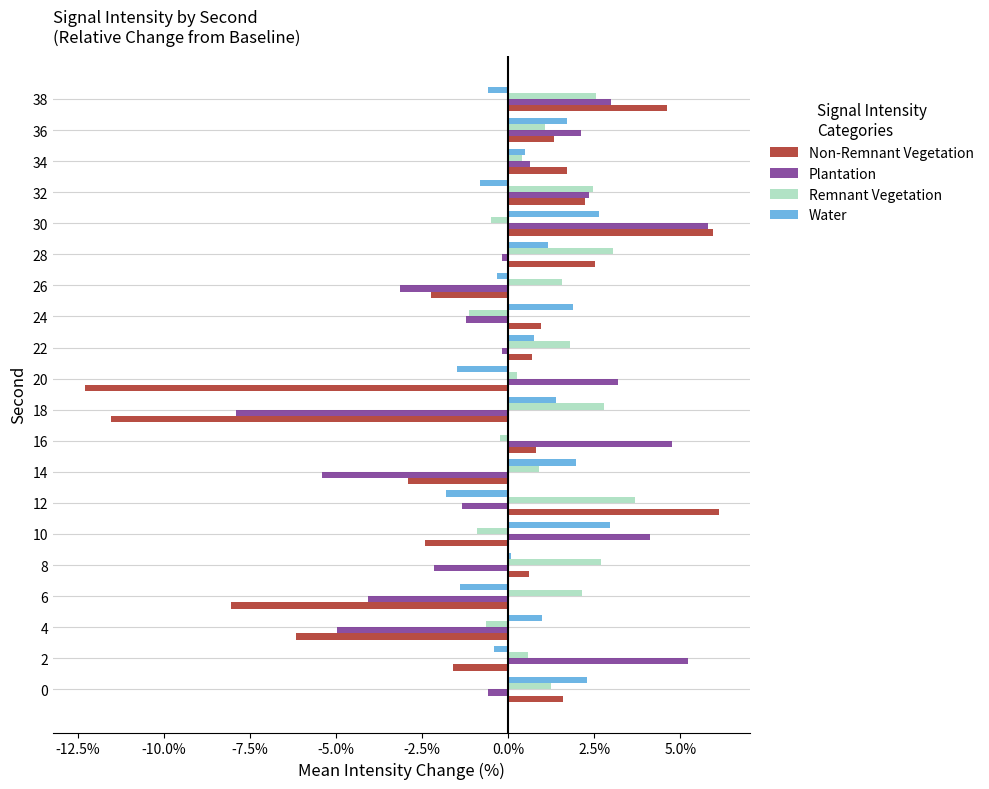

Is the value of Water at 38 greater than the value of Remnant Vegetation at 38?

No